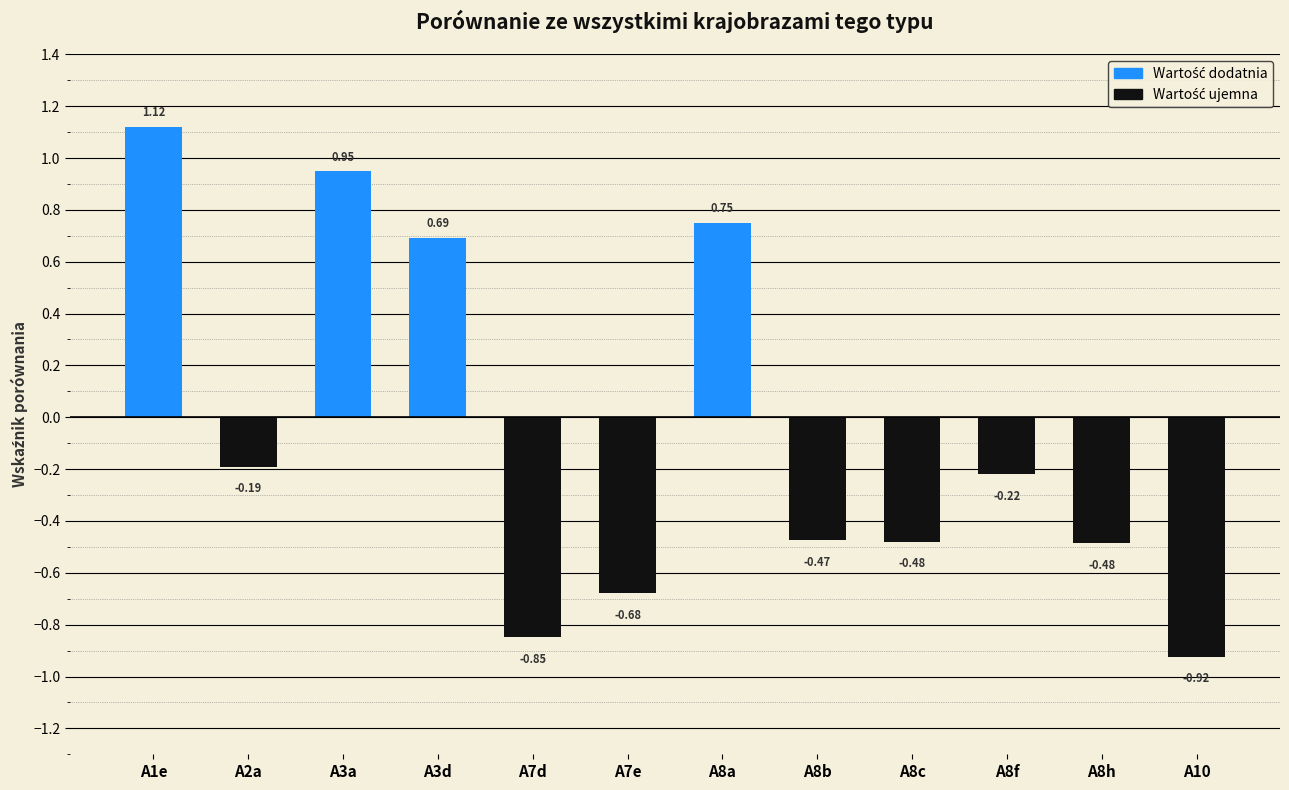

How many distinct data groups are displayed?

1